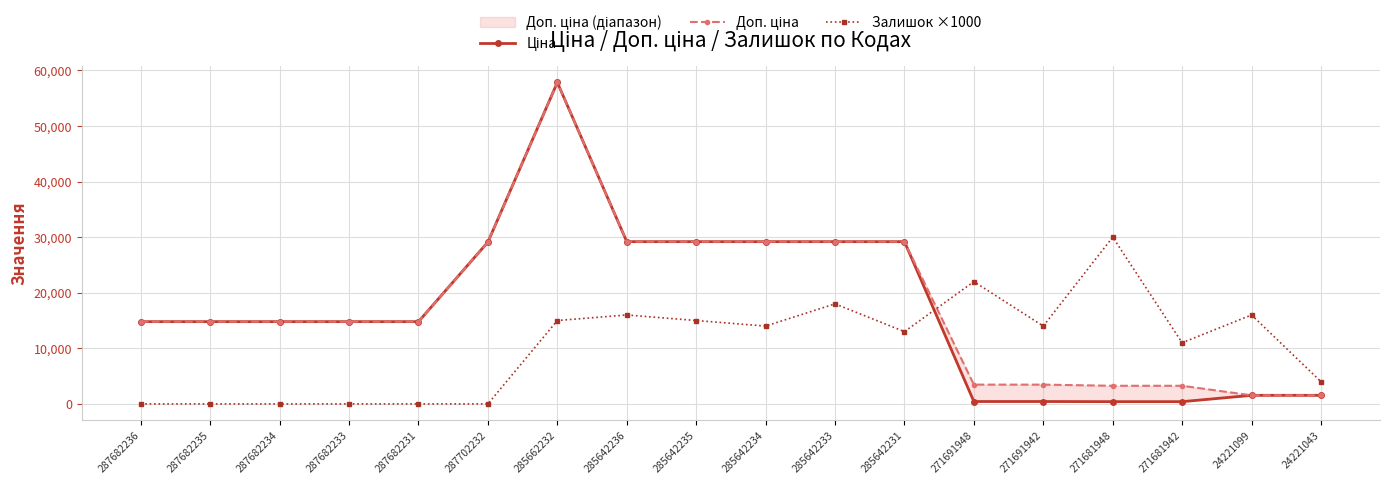

Reading right to left, transcribe all the data shown in this chart.

Ціна: 1547.7	1547.7	407.8	407.8	433.8	433.8	29188.5	29188.5	29188.5	29188.5	29188.5	57826.2	29119.2	14800.8	14800.8	14800.8	14800.8	14800.8
Доп. ціна: 1548.0	1548.0	3262.1	3262.1	3470.1	3470.1	29188.5	29188.5	29188.5	29188.5	29188.5	57826.2	29119.2	14800.8	14800.8	14800.8	14800.8	14800.8
Залишок ×1000: 4000.0	16000.0	11000.0	30000.0	14000.0	22000.0	13000.0	18000.0	14000.0	15000.0	16000.0	15000.0	0.0	0.0	0.0	0.0	0.0	0.0